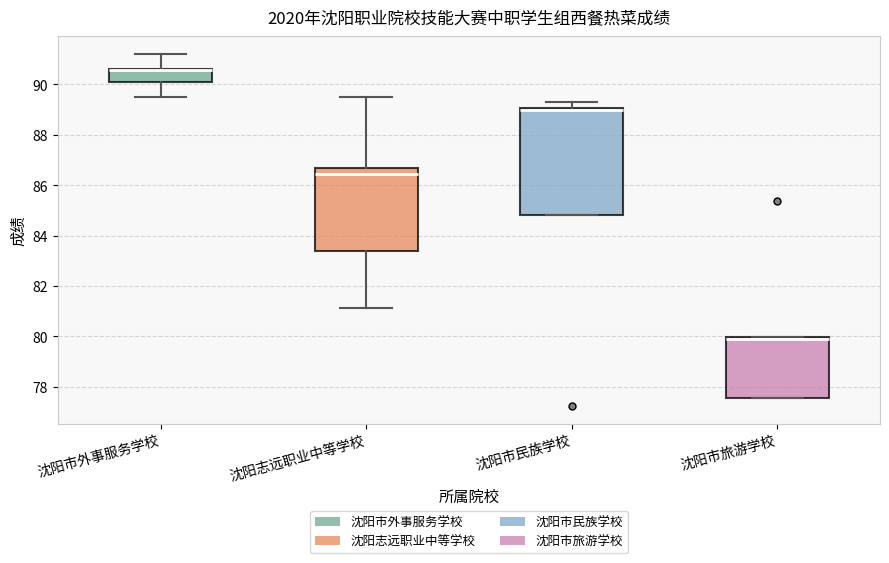

Reading left to right, transcribe this box plot: for each box, give where its median line is, the range the box spans, and where its two whiskers end, as read against the y-axis. The values are not printed on the chart, so give them approximately, as read against the axis.

沈阳市外事服务学校: median 90.6 (just below the box's upper edge), box 90.2 to 90.6, whiskers 89.6 to 91.2
沈阳志远职业中等学校: median 86.4, box 83.4 to 86.8, whiskers 81.2 to 89.6
沈阳市民族学校: median 89.0 (drawn on the box's upper edge), box 84.8 to 89.0, whiskers 84.8 to 89.4
沈阳市旅游学校: median 80.0 (drawn on the box's upper edge), box 77.6 to 80.0, whiskers 77.6 to 80.0